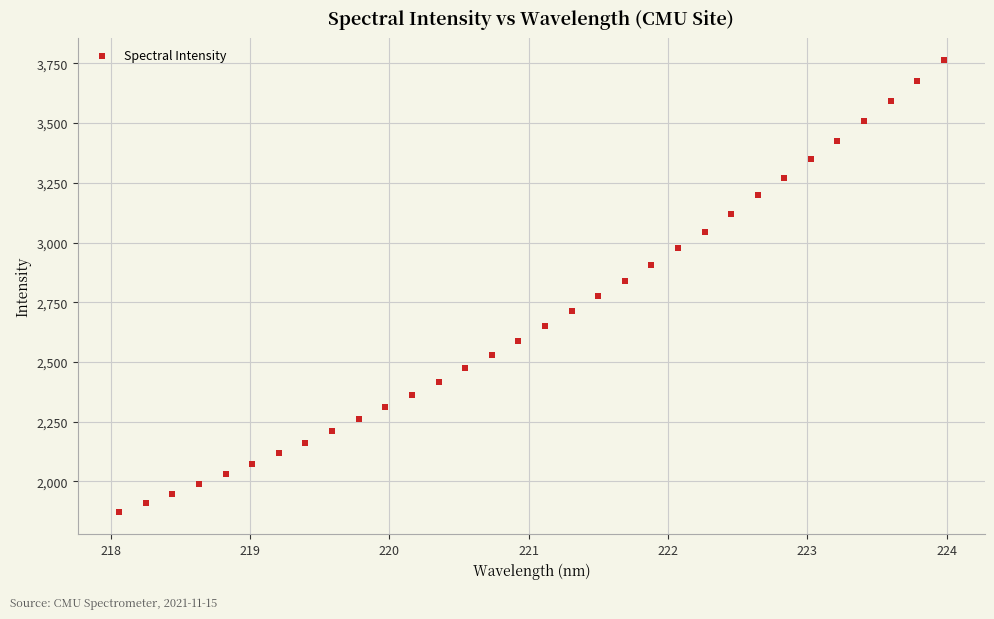

What is the range of Y values (max minus min)?

1889.3